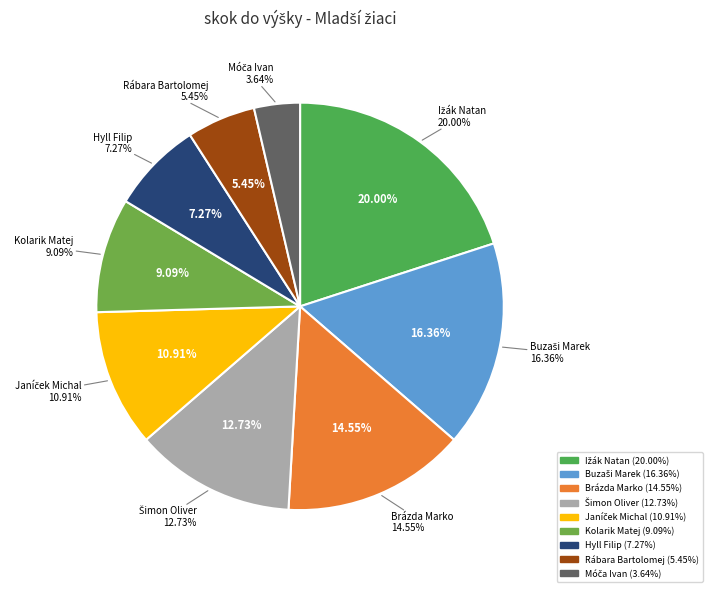

Which slice is the largest?

Ižák Natan